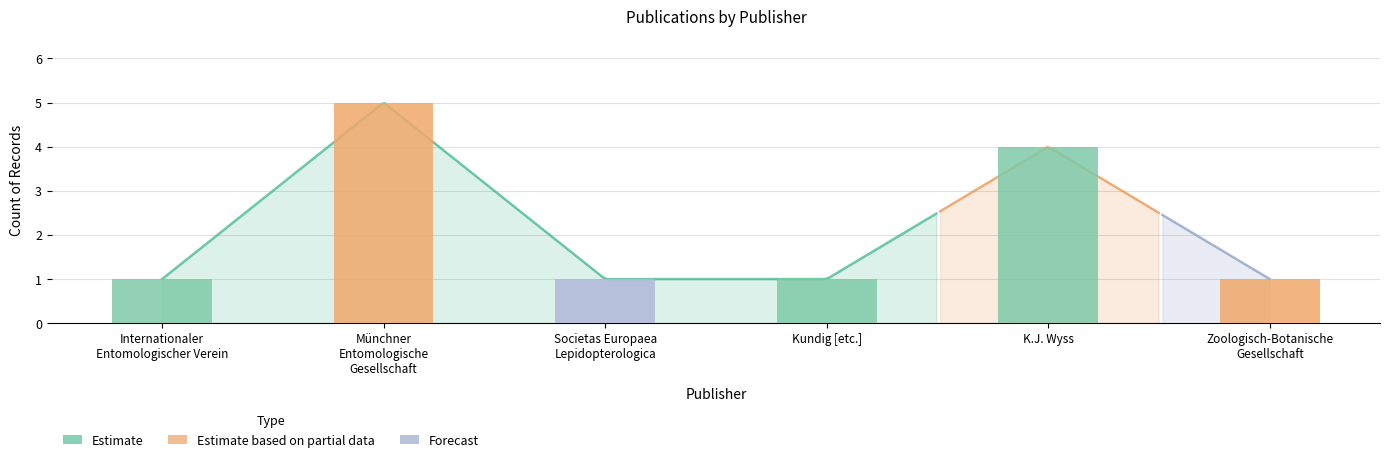

The value at Societas Europaea
Lepidopterologica is 1. True or false?

True